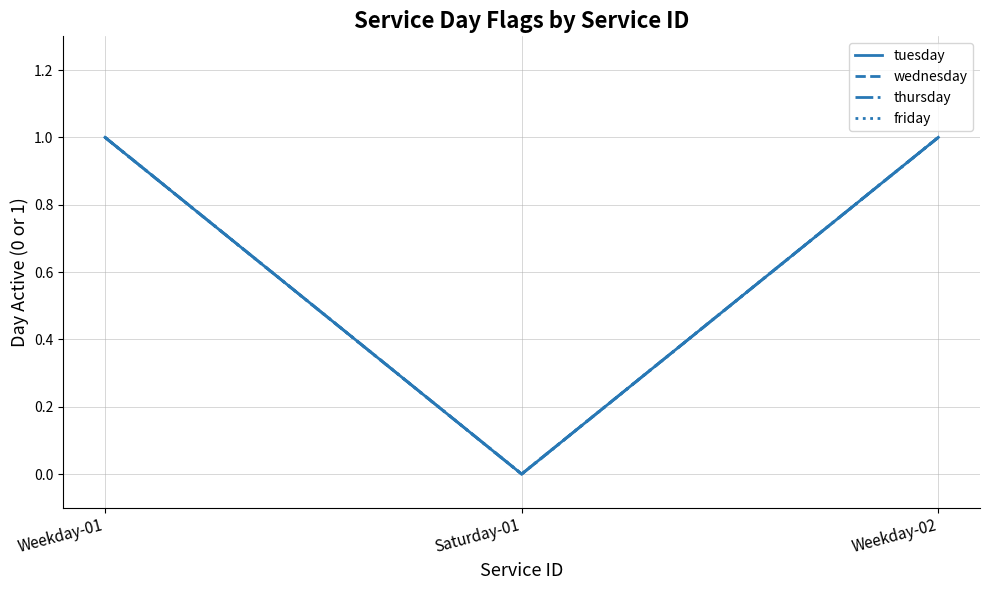

Does the chart display data point markers on the line(s)?

No